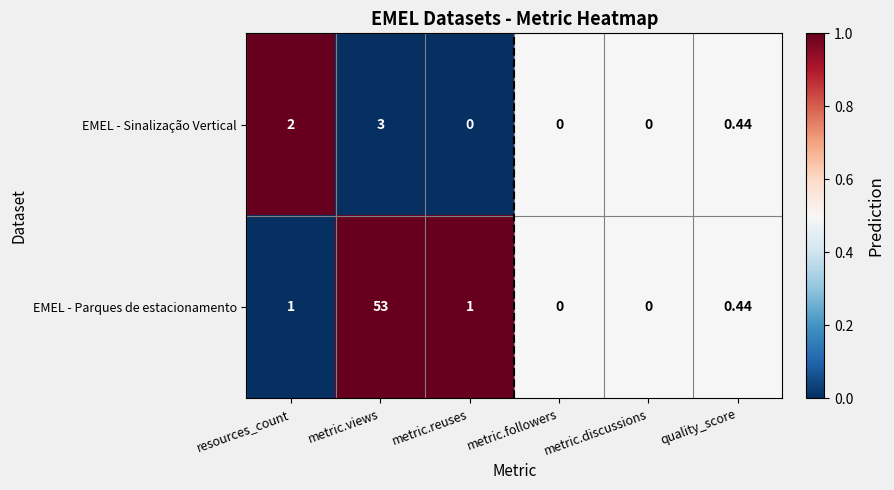

List the series in order of their overall mean, lowest first.

EMEL - Sinalização Vertical, EMEL - Parques de estacionamento